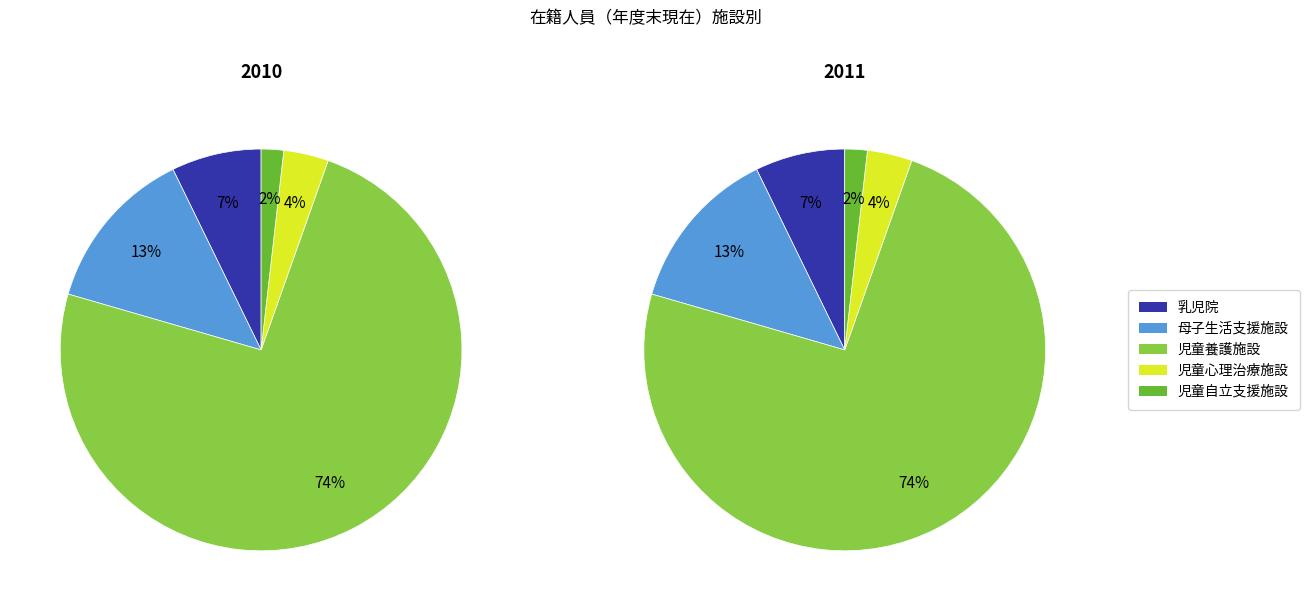

Is 児童心理治療施設 the majority of the pie?

No